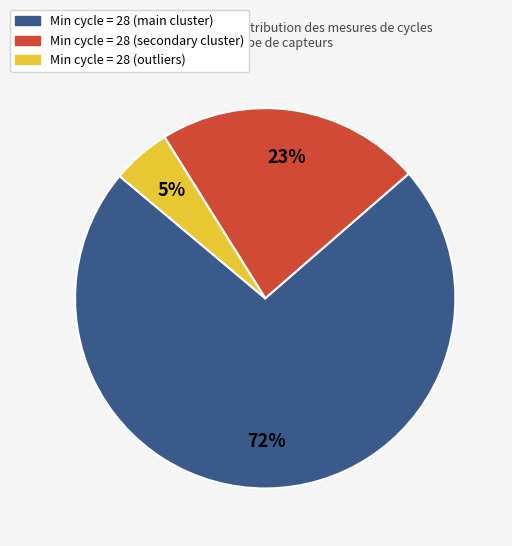

Does any single category account for the majority?

Yes